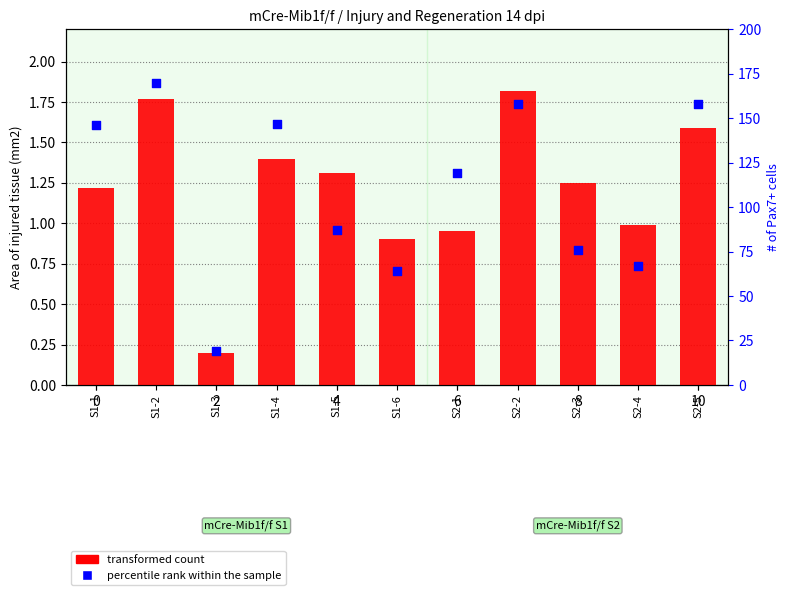

Which series reaches the minimum Y coordinate?

transformed count